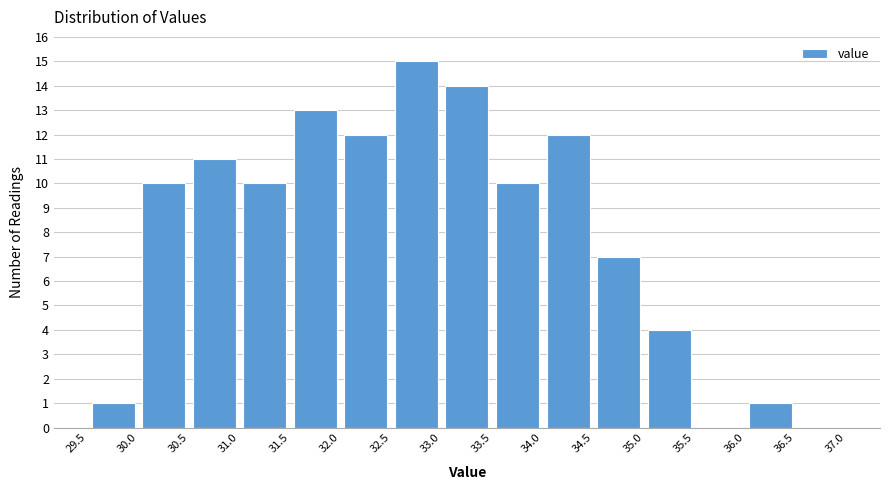

What is the height of the bar covering 33.0 to 33.5 on the x-axis? The values are not printed on the chart, so give them approximately, as read against the axis.

14